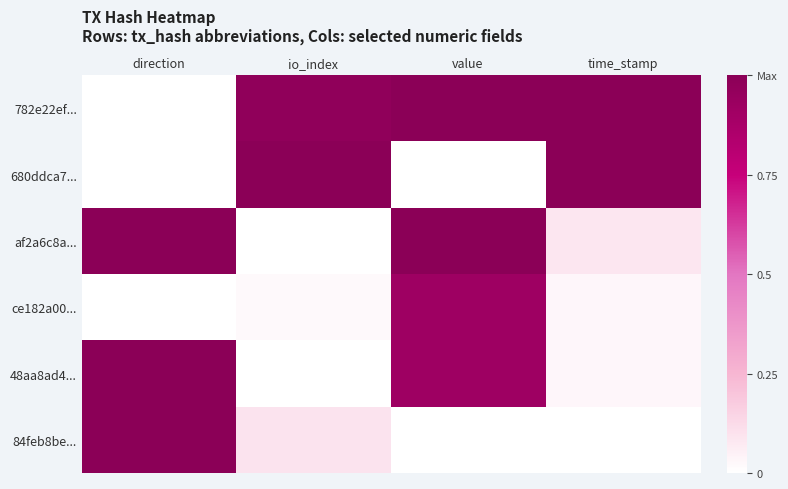

Reading right to left, transcribe all the data shown in this chart.

782e22ef...: time_stamp=1.0	value=1.0	io_index=1.0	direction=0.0
680ddca7...: time_stamp=1.0	value=0.0	io_index=1.0	direction=0.0
af2a6c8a...: time_stamp=0.1	value=1.0	io_index=0.0	direction=1.0
ce182a00...: time_stamp=0.0	value=0.9	io_index=0.0	direction=0.0
48aa8ad4...: time_stamp=0.0	value=0.9	io_index=0.0	direction=1.0
84feb8be...: time_stamp=0.0	value=0.0	io_index=0.1	direction=1.0